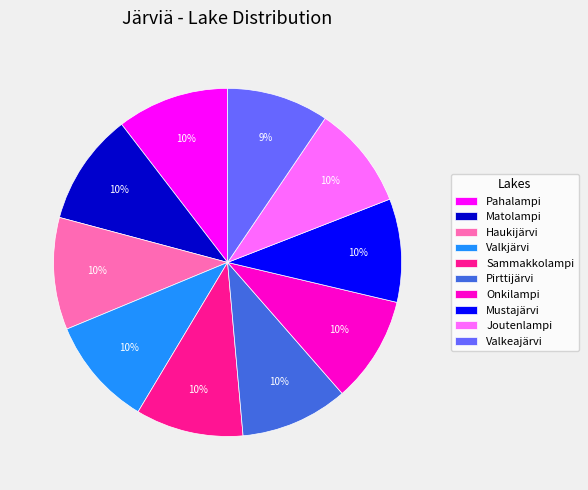

Do Mustajärvi and Pahalampi together represent more than half of the pie?

No